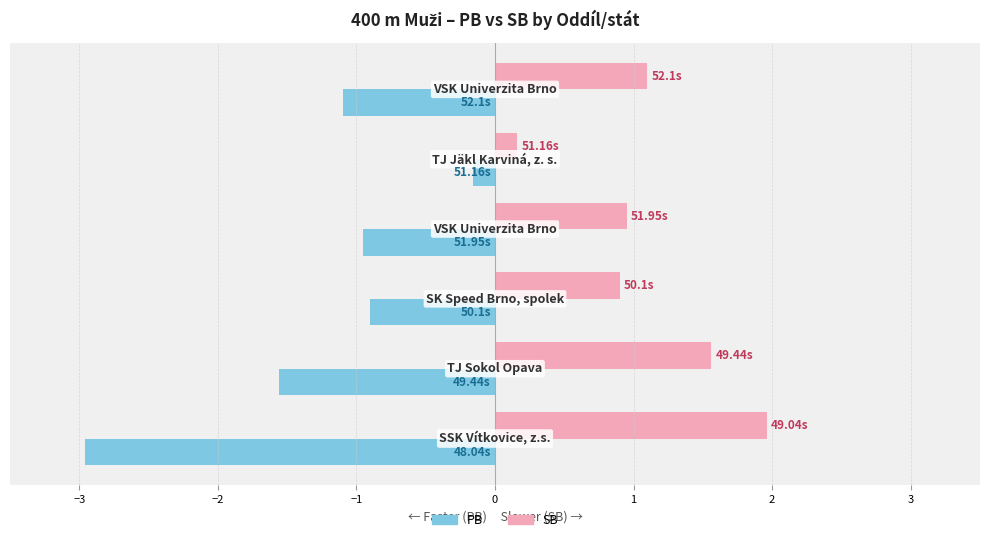

Which series has the widest spread of values?

PB